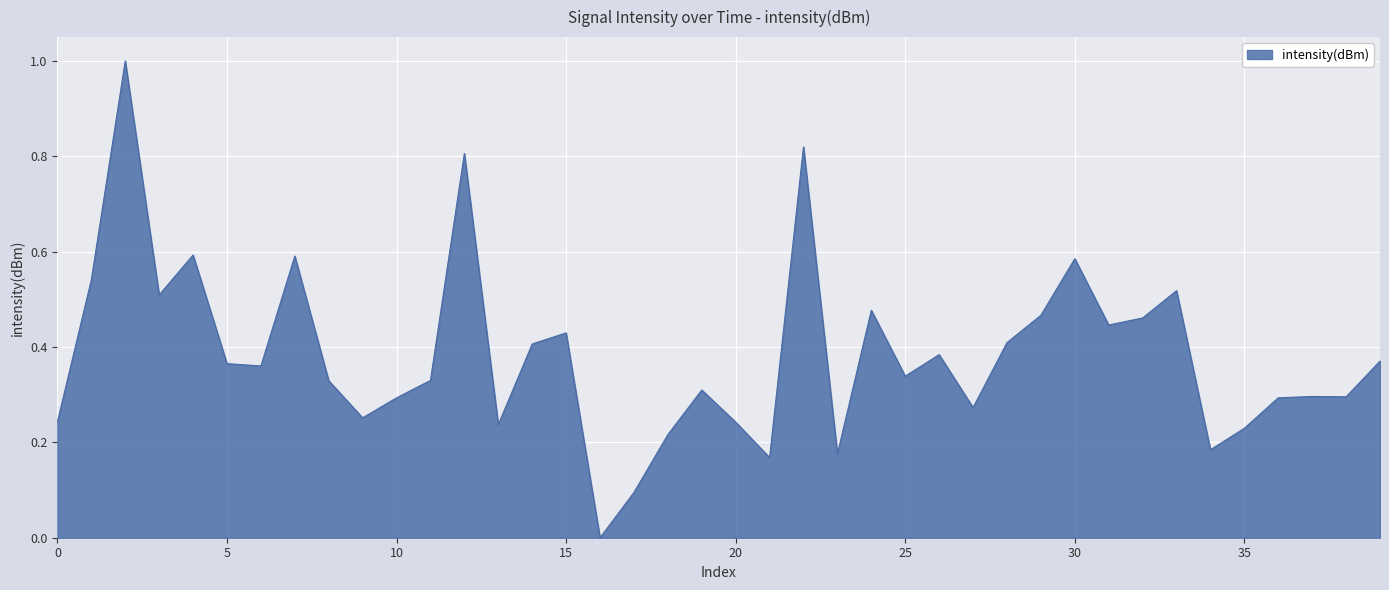

What is the greatest value displayed?

1.0